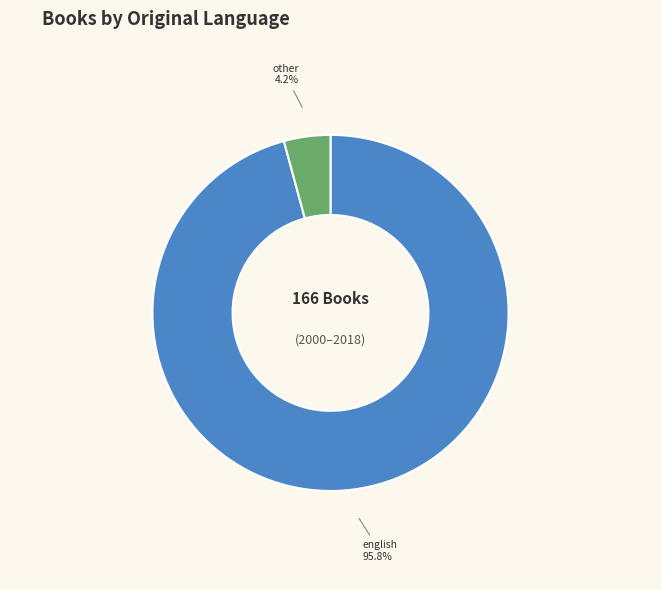

Which slice represents more than half of the pie?

english